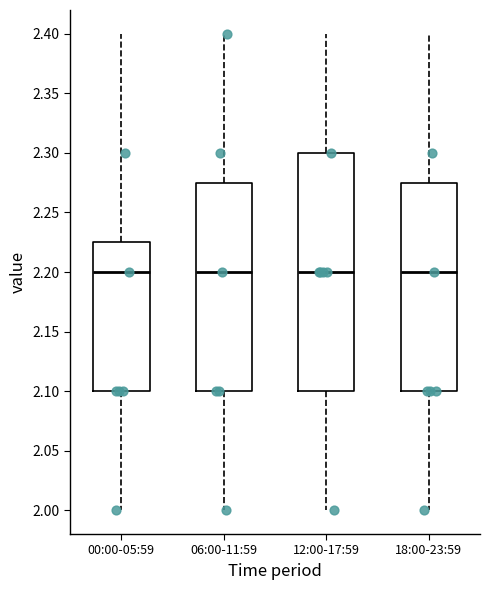

Where does the lower whisker of the box for 06:00-11:59 end on the y-axis? The values are not printed on the chart, so give them approximately, as read against the axis.

2.000